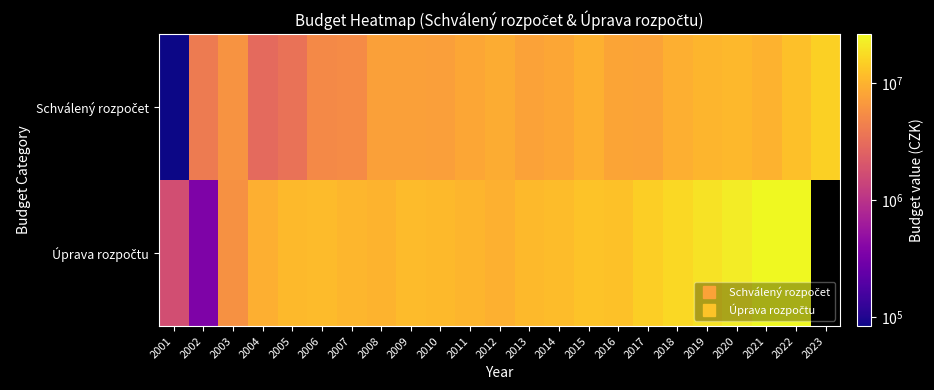

What is the sum of all Schválený rozpočet values?

175634275.0